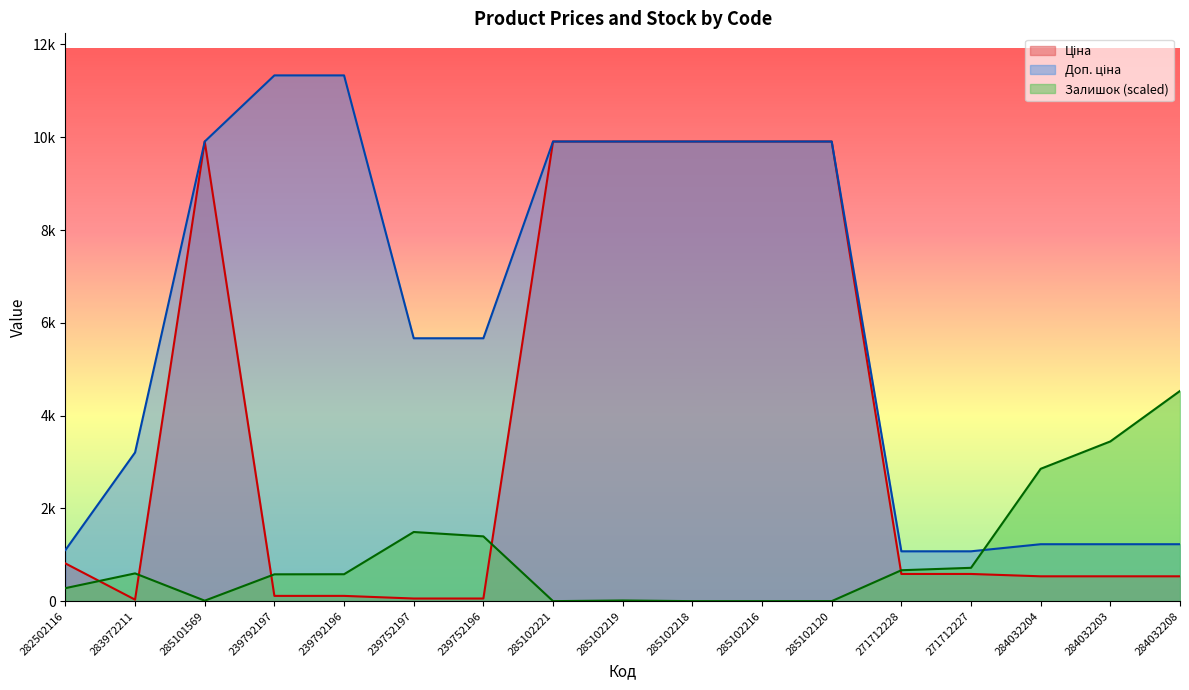

Which series has the largest total across all categories?

Доп. ціна